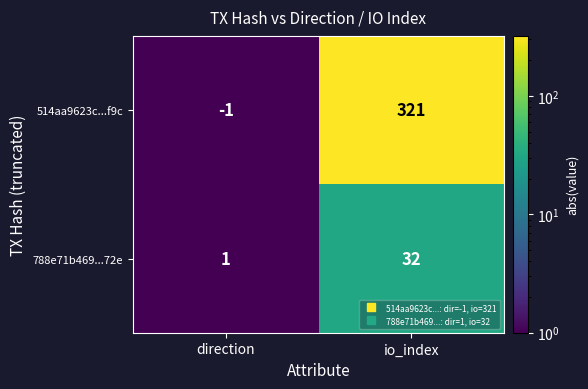

What is the total value across all series at direction?

0